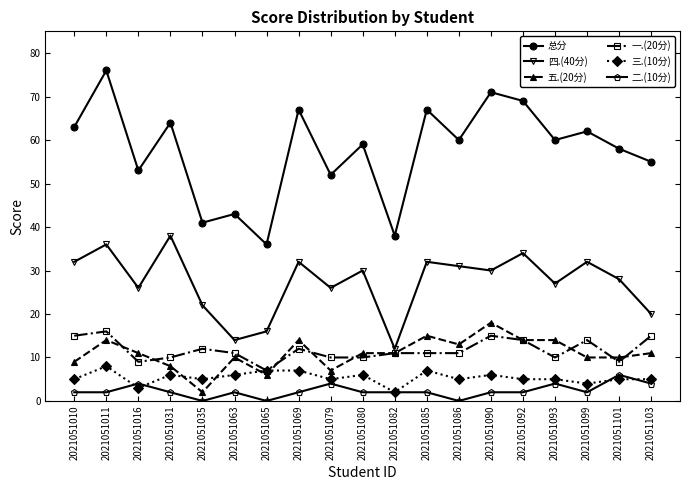

How many 三.(10分) values are between 5 and 6?

12